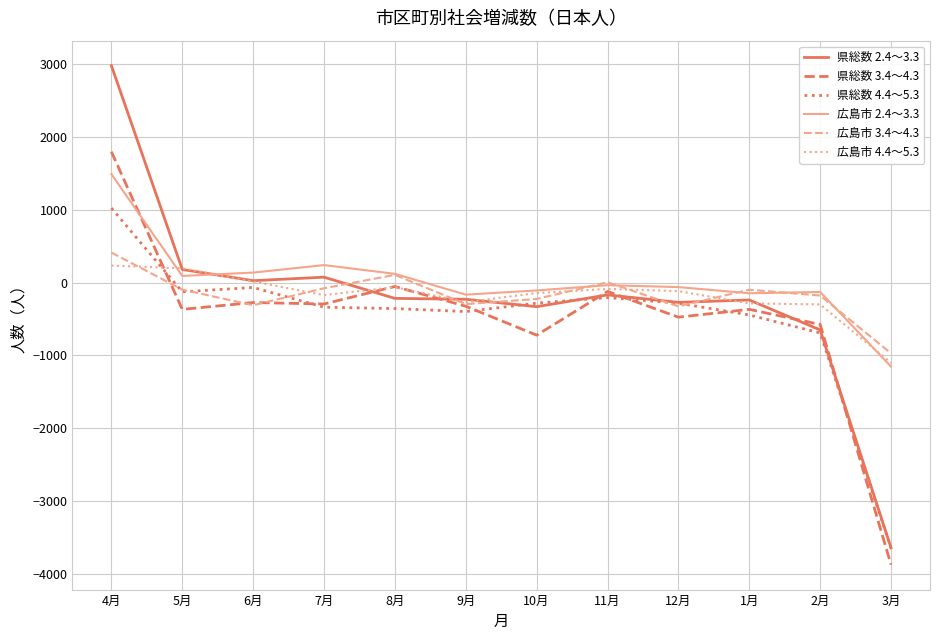

At which category is the sum across all series the highest?

4月